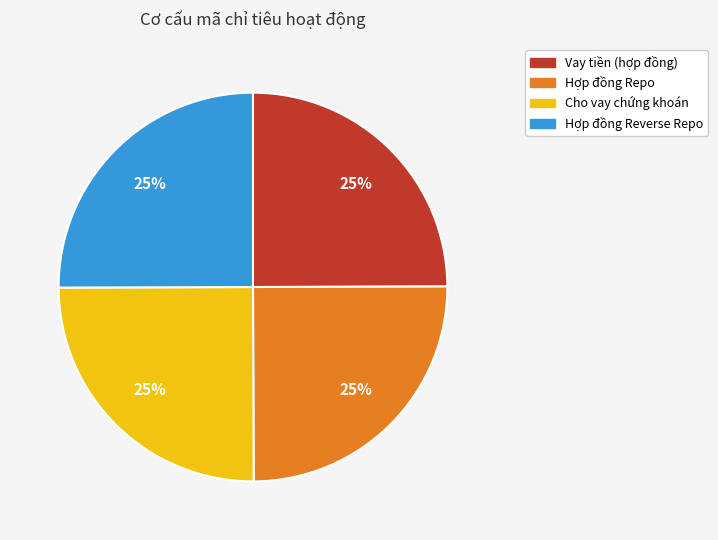

To the nearest percent, what is the combined percentage of Vay tiền (hợp đồng) and Hợp đồng Repo?

50%